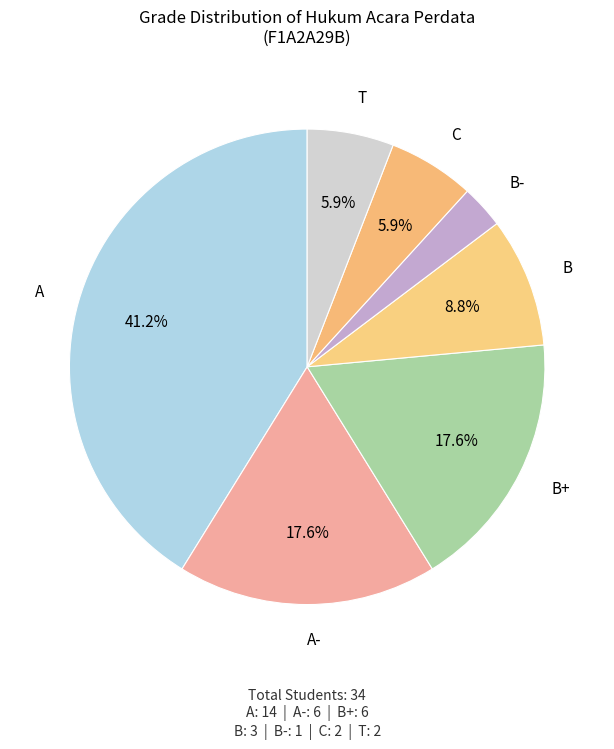

Do A and C together represent more than half of the pie?

No